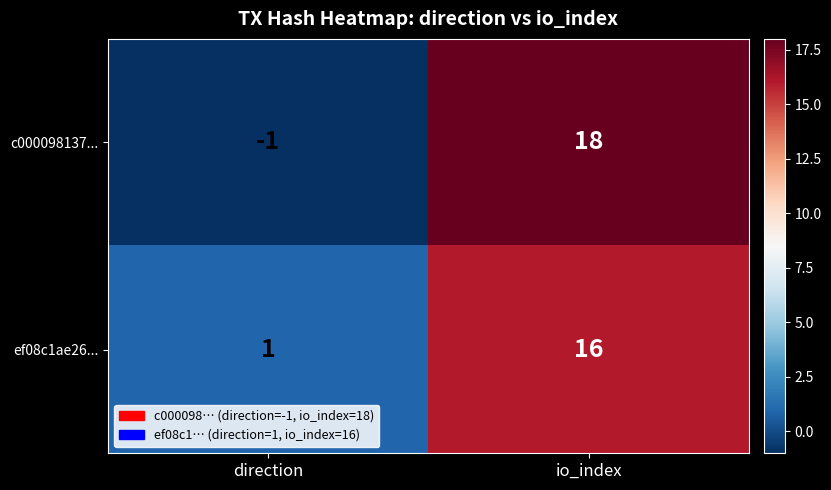

Reading left to right, extract all data points from this chart.

c000098137...: -1	18
ef08c1ae26...: 1	16